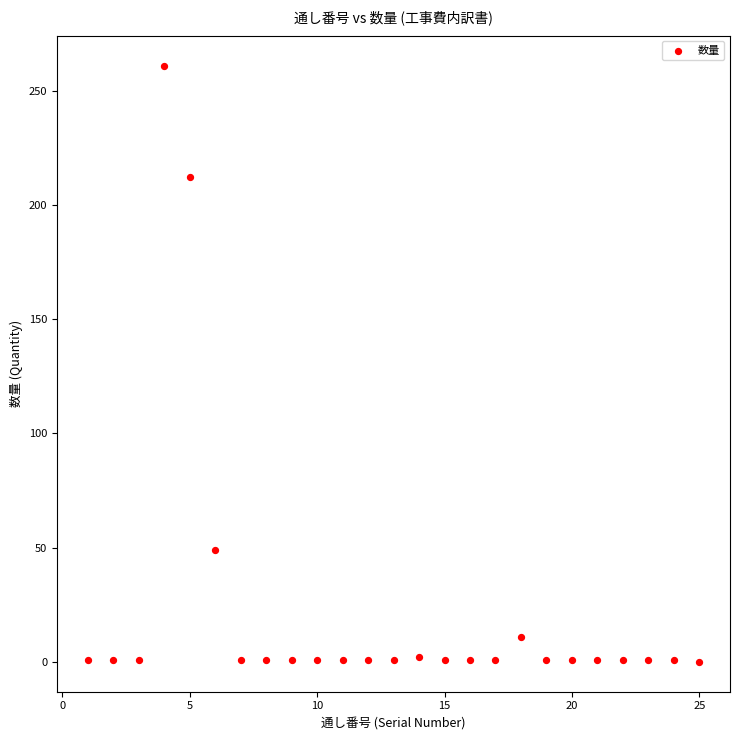

What is the range of Y values (max minus min)?

261